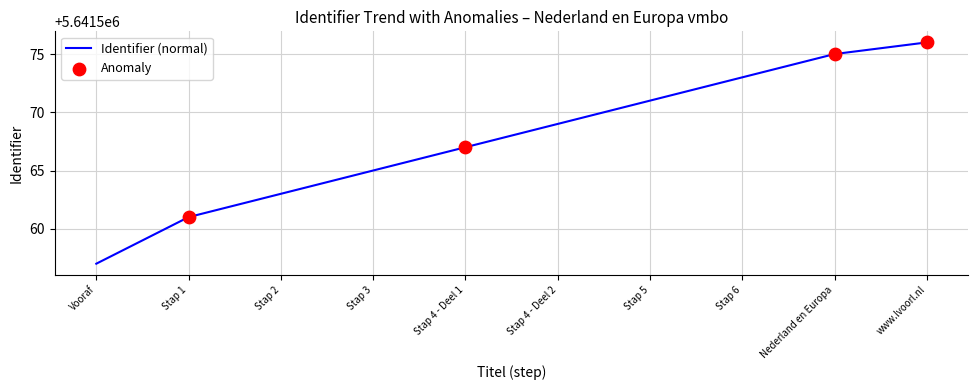

What is the ratio of the value at Vooraf to the value at Stap 4 - Deel 2?

1.0